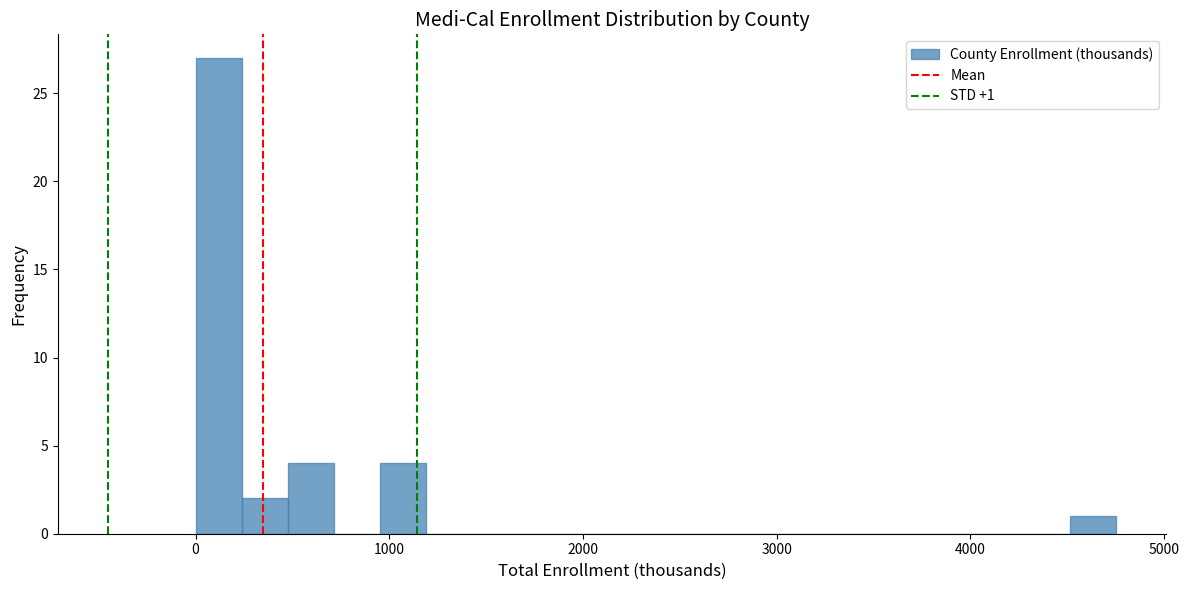

Read against the x-axis, roughly where is the centre of the tallest bar?

100